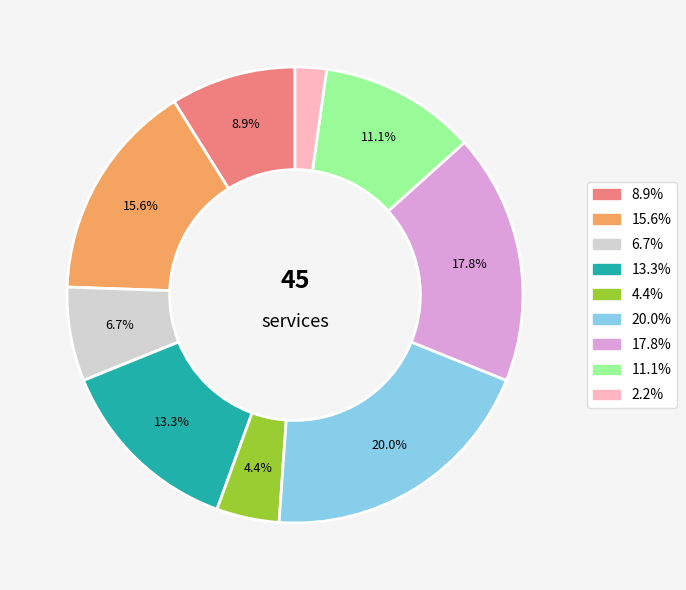

Count the number of slices in the pie.

9